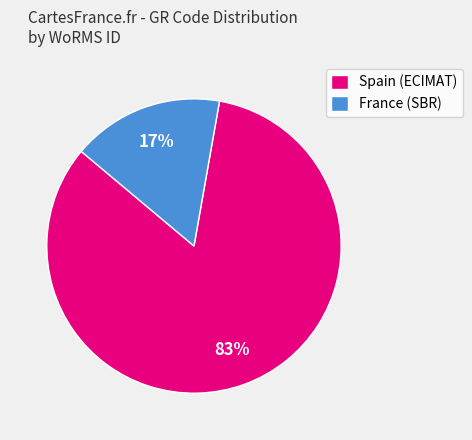

Is there a majority slice in this chart?

Yes